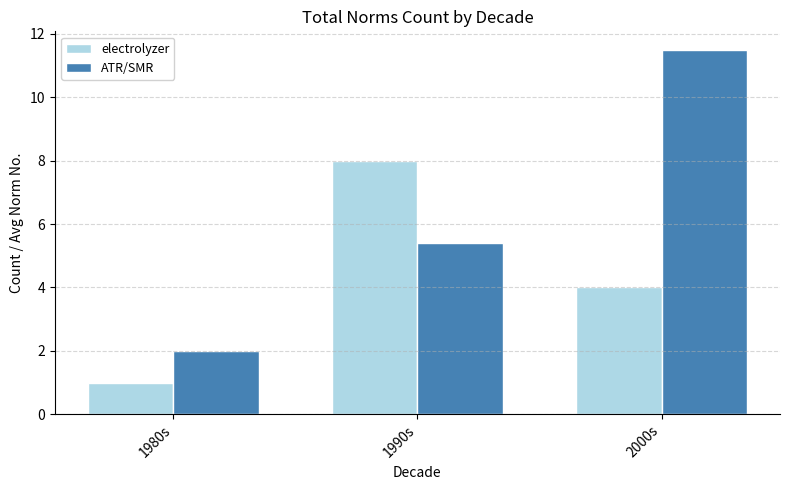

Which series has the widest spread of values?

ATR/SMR